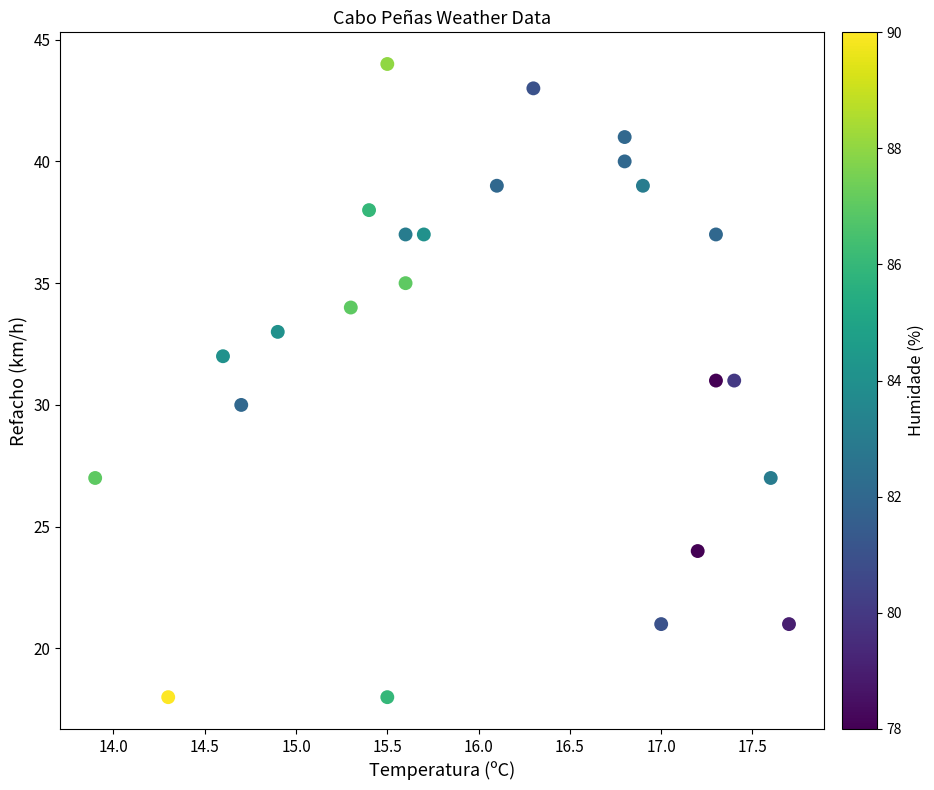

What is the range of Y values (max minus min)?

26